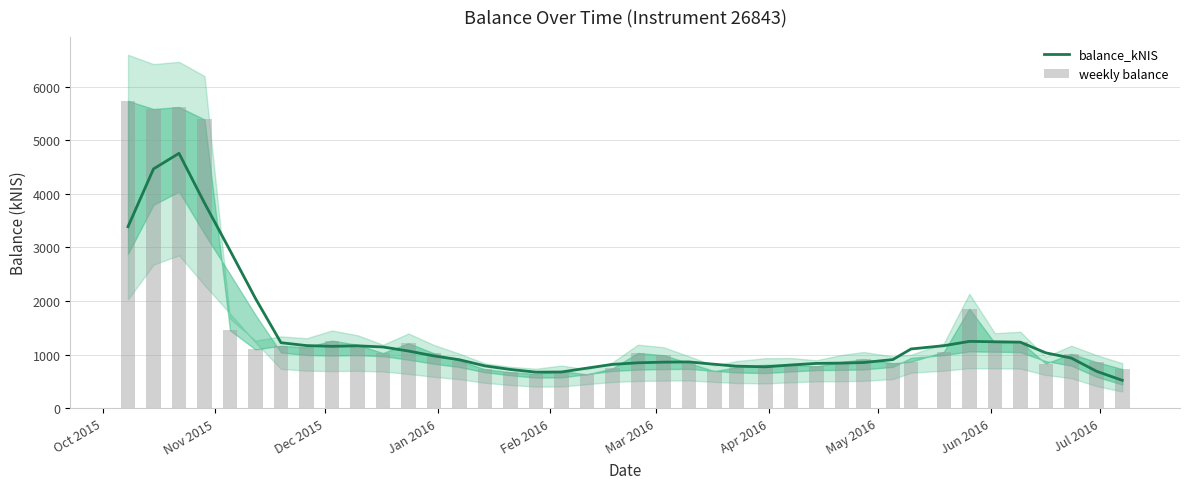

What is the smallest value displayed?

521.3